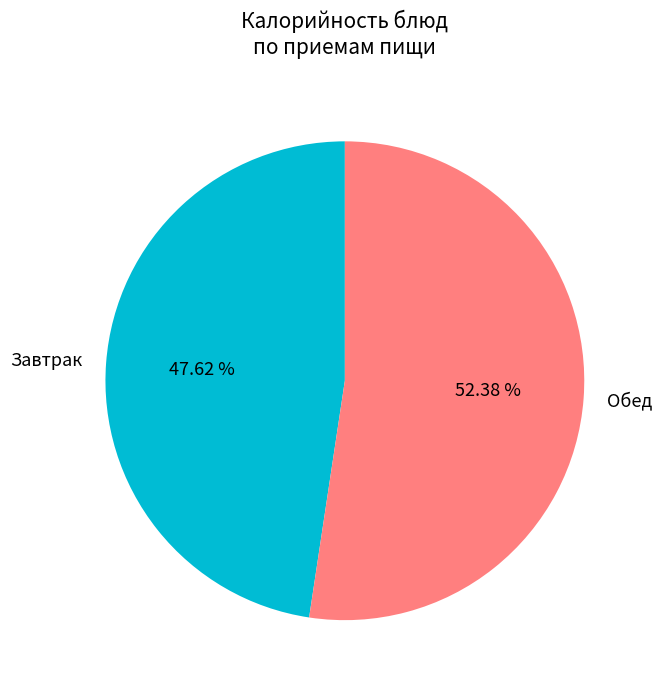

How many segments does this pie chart have?

2